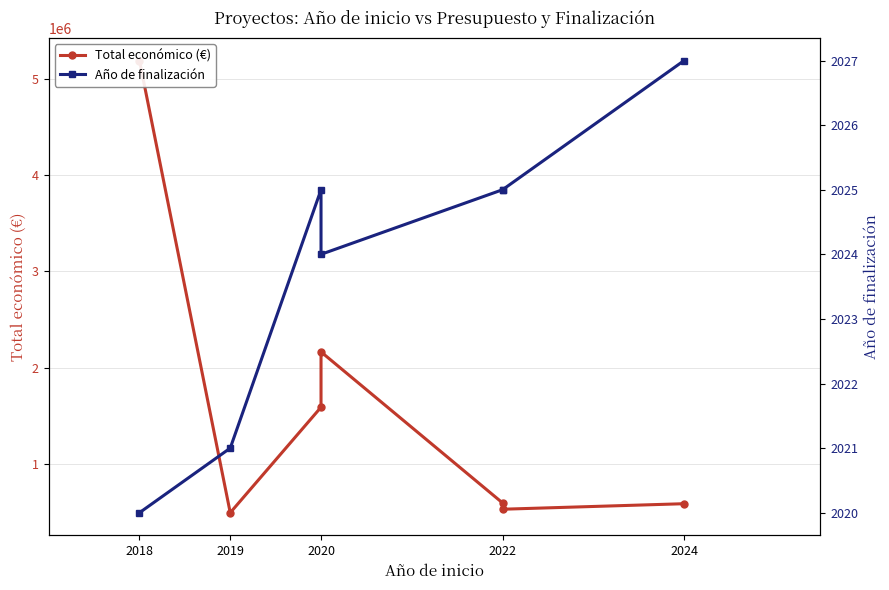

How many values in the Total económico (€) series are below 598672?

3